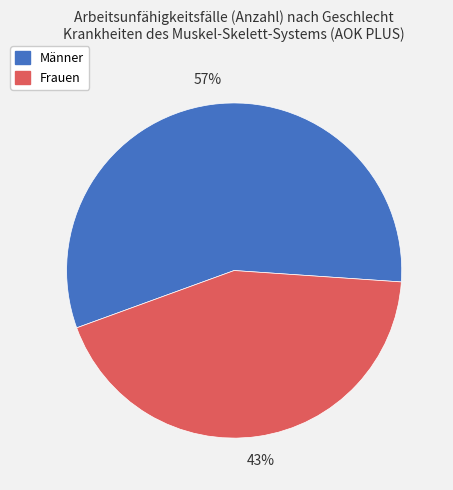

Which slice is the largest?

Männer